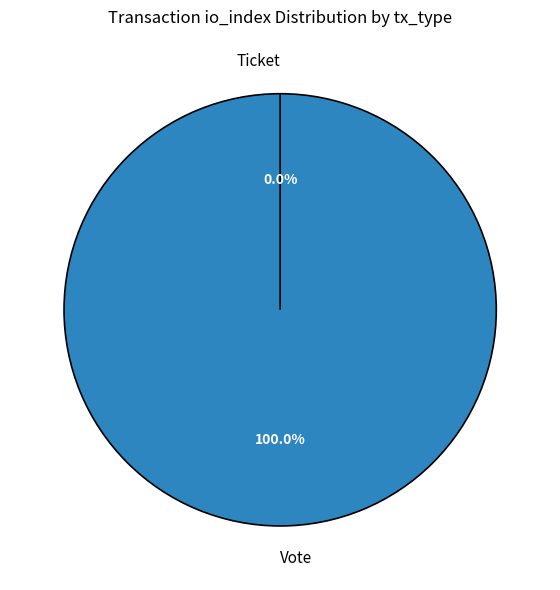

Is there a majority slice in this chart?

Yes